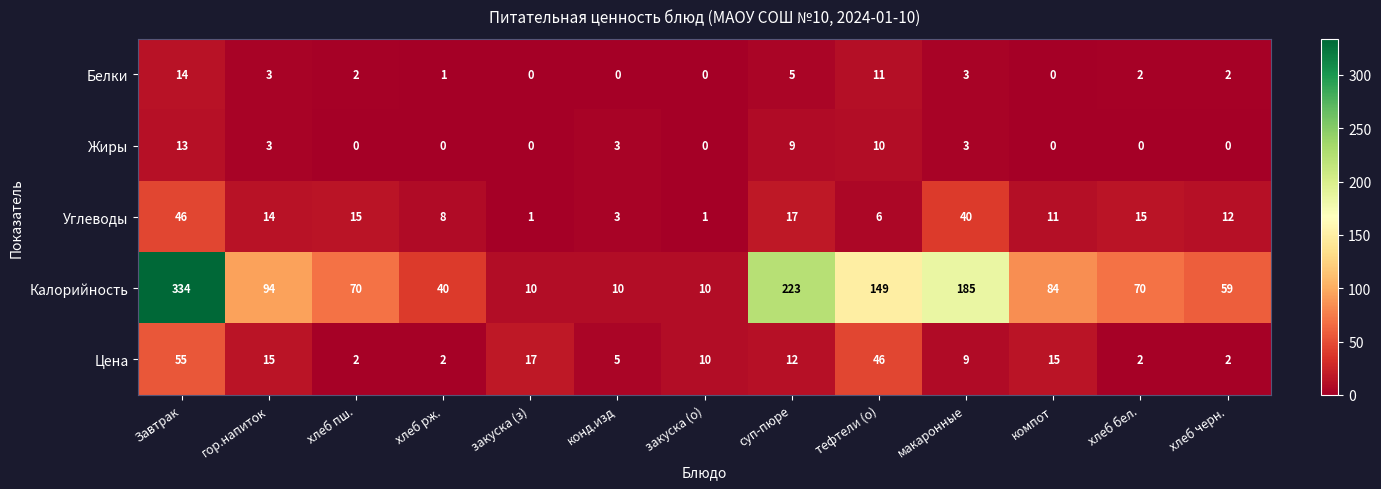

What is the difference between the second highest and second lowest values in the Жиры series?

10